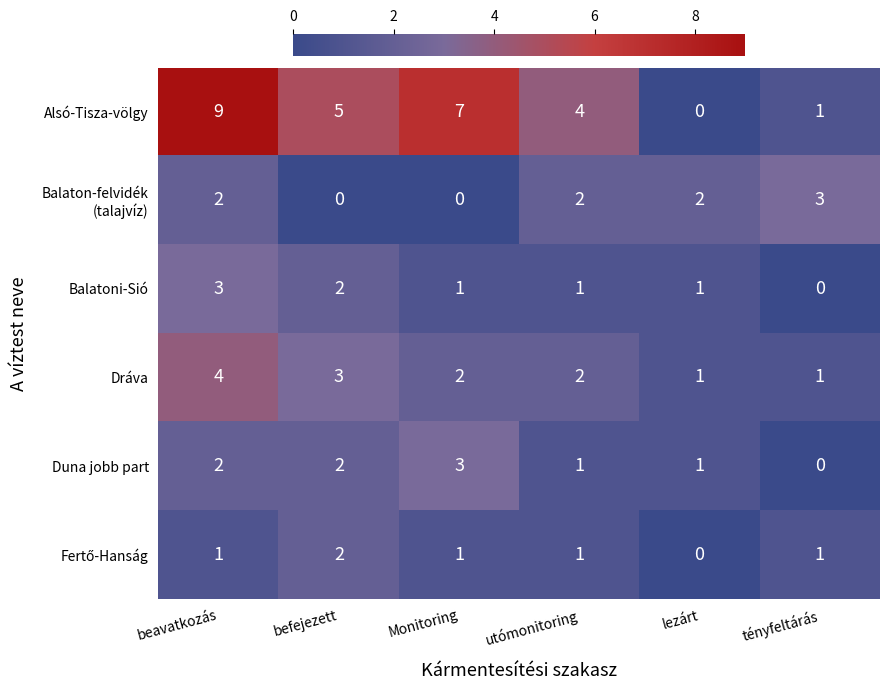

Count the number of data series in this chart.

6